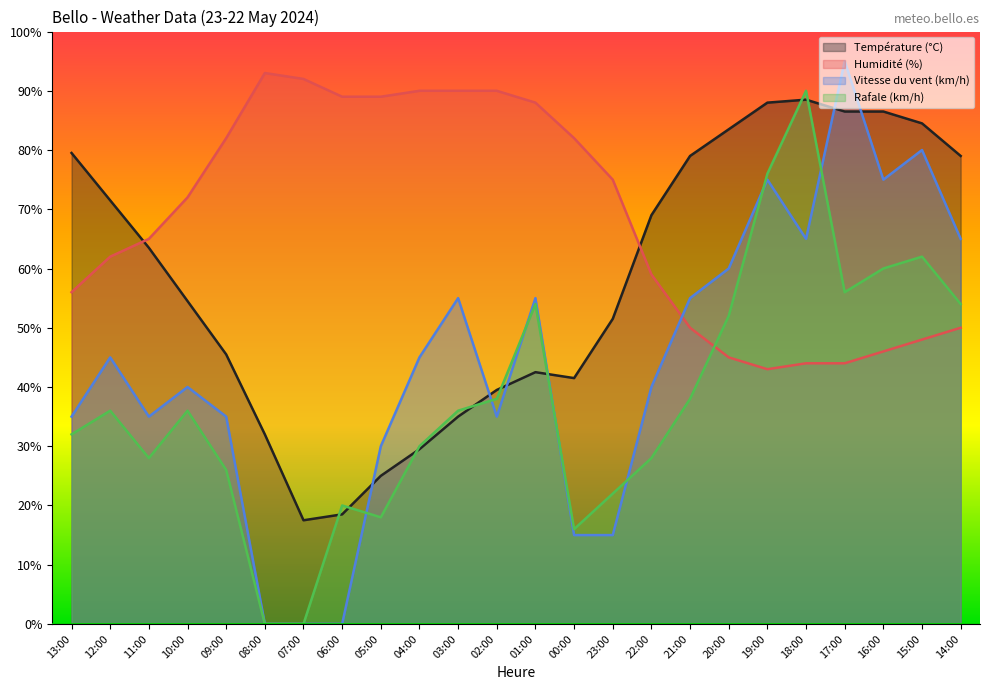

At how many categories does at least one series exceed 18?

24